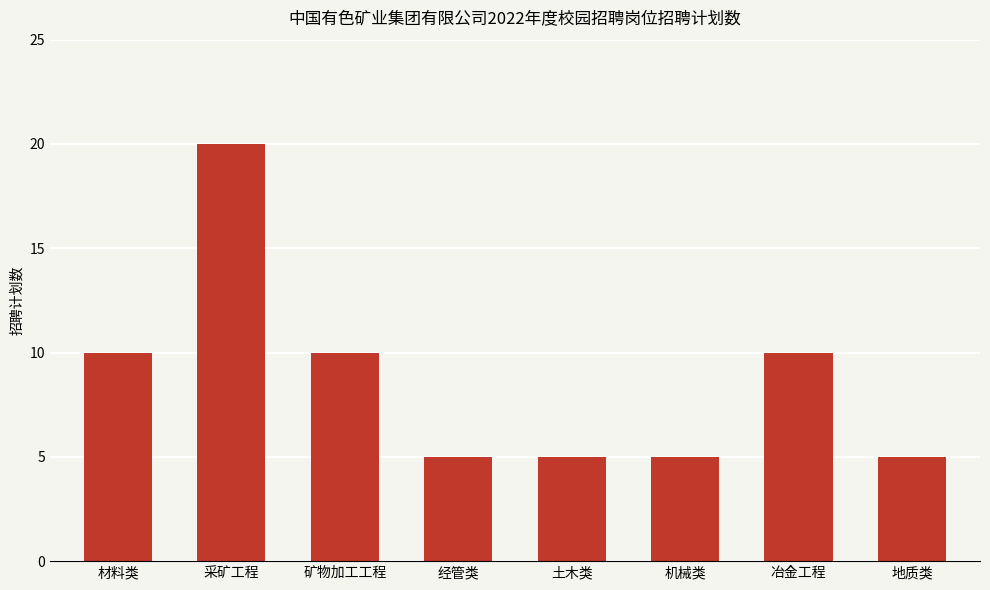

What is the ratio of the value at 地质类 to the value at 土木类?

1.0